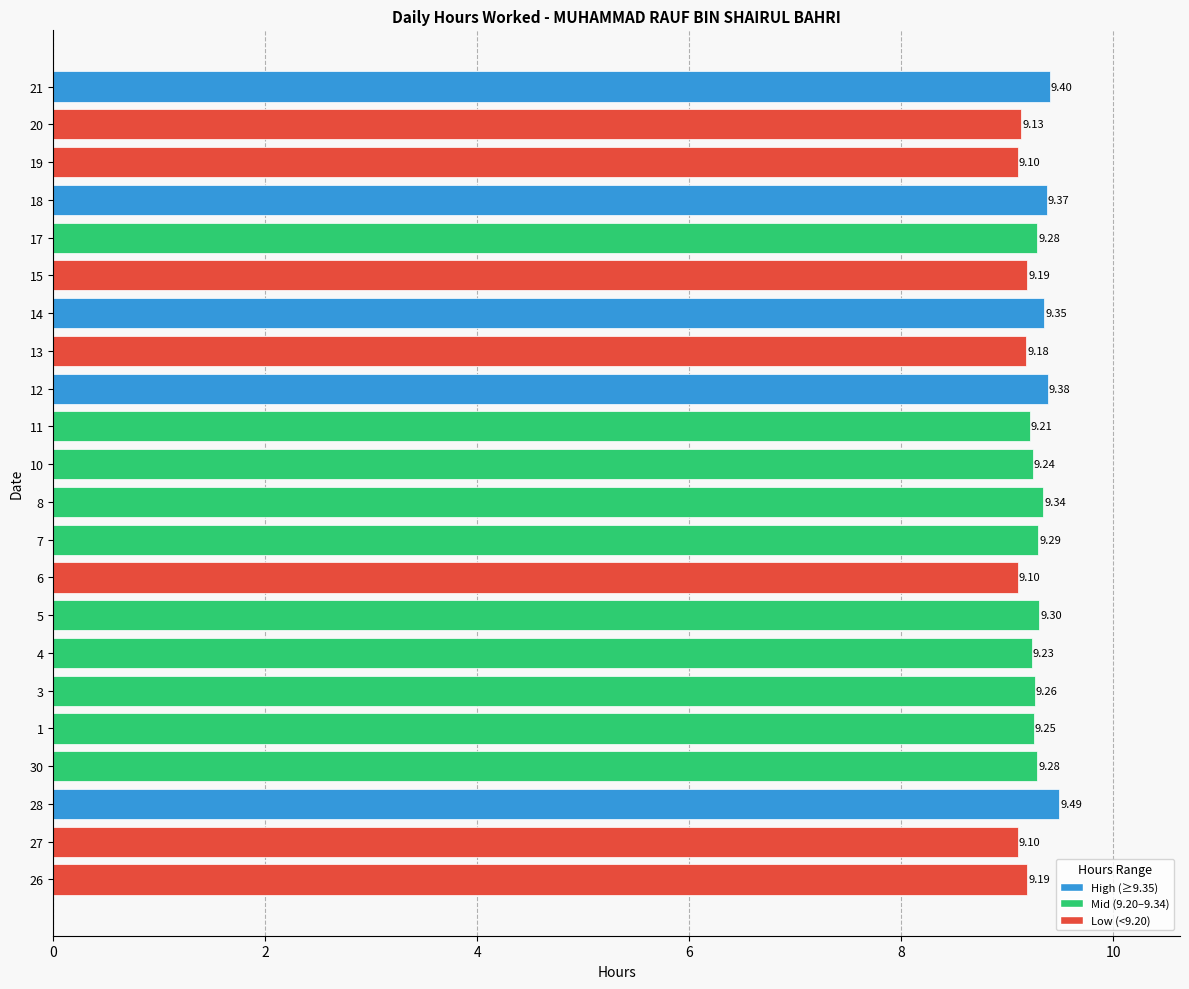

What is the change in value from 1 to 14?

+0.1